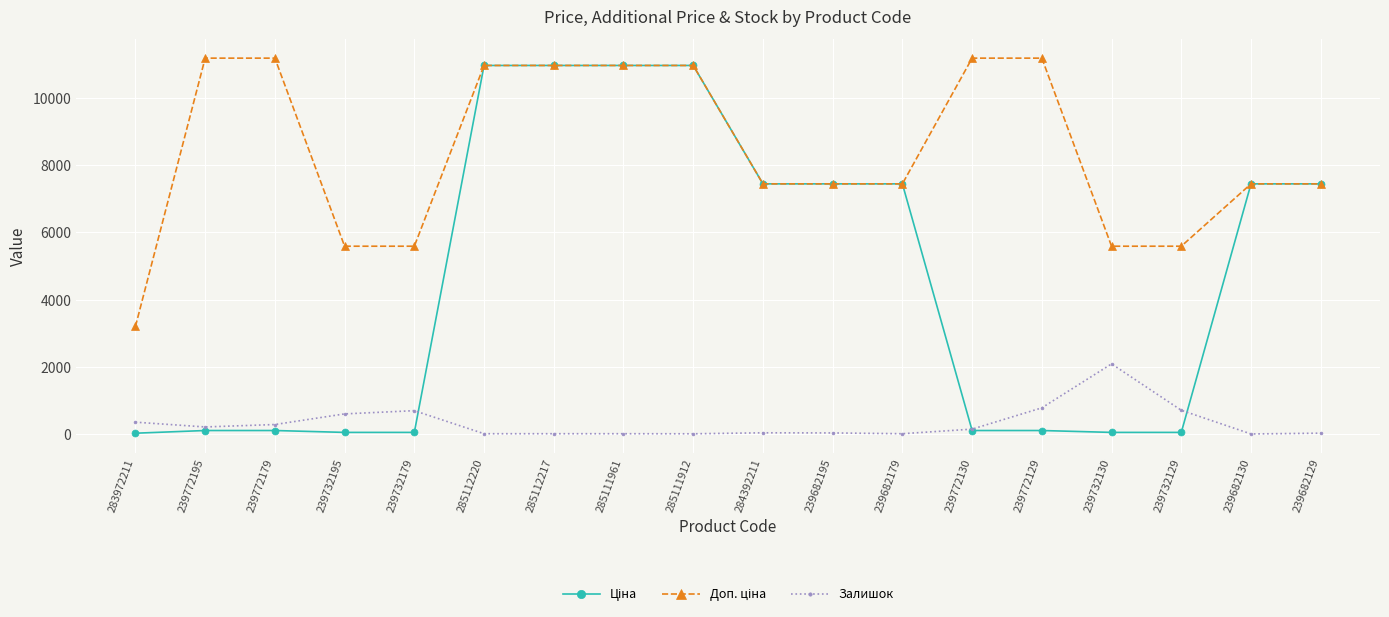

True or false: Залишок has a value of 714.0 at 239732129.

True